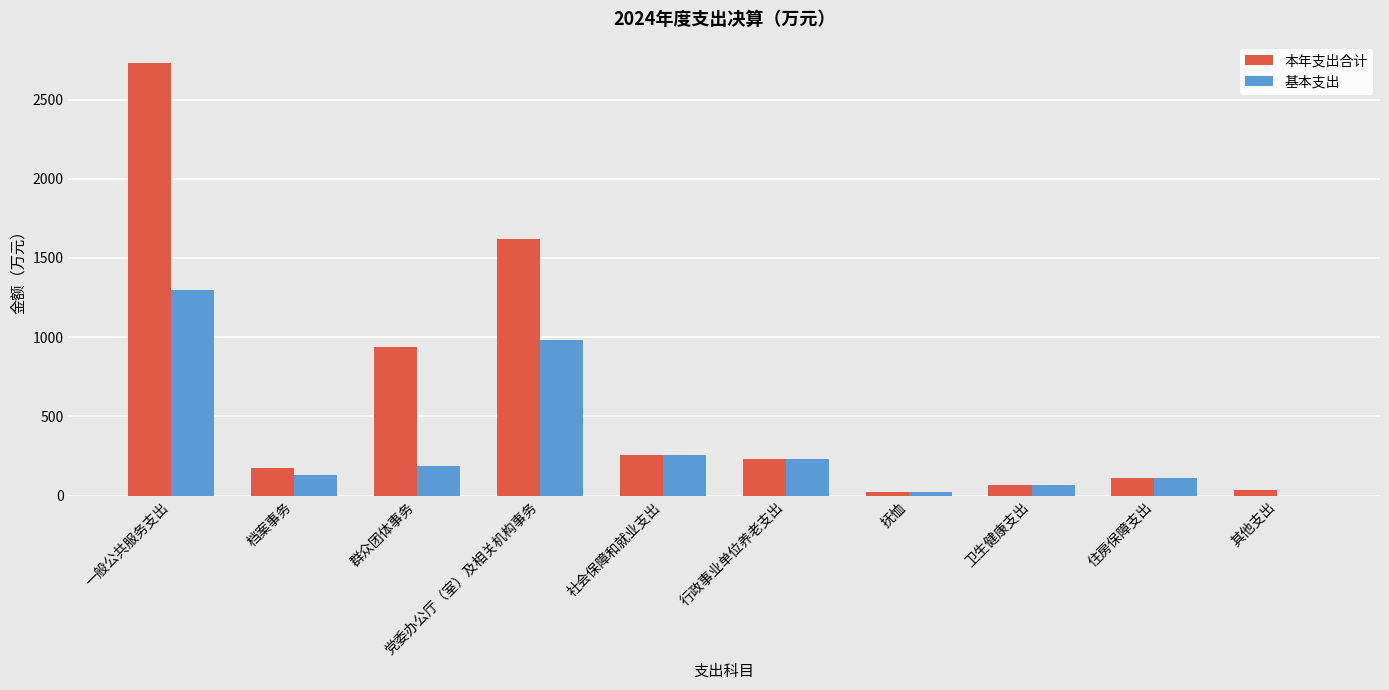

Count the number of categories in the chart.

10